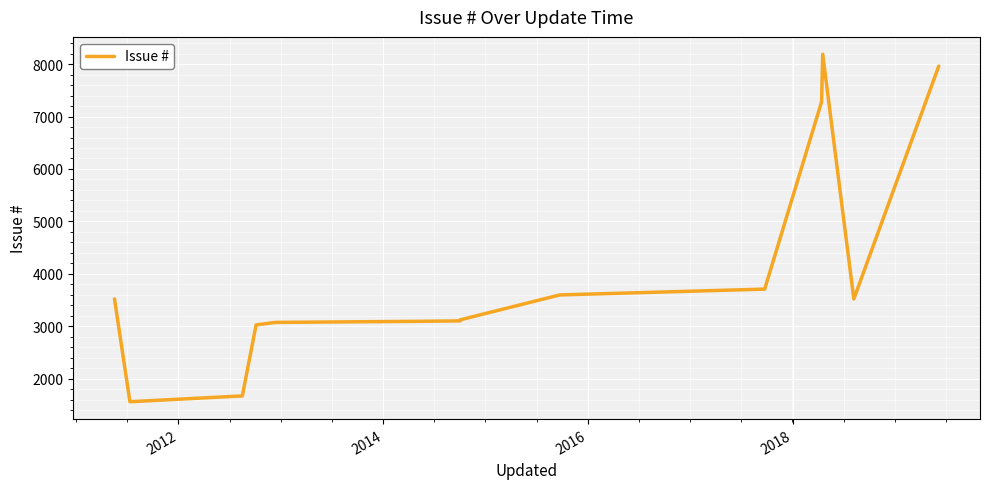

What is the average value?

4030